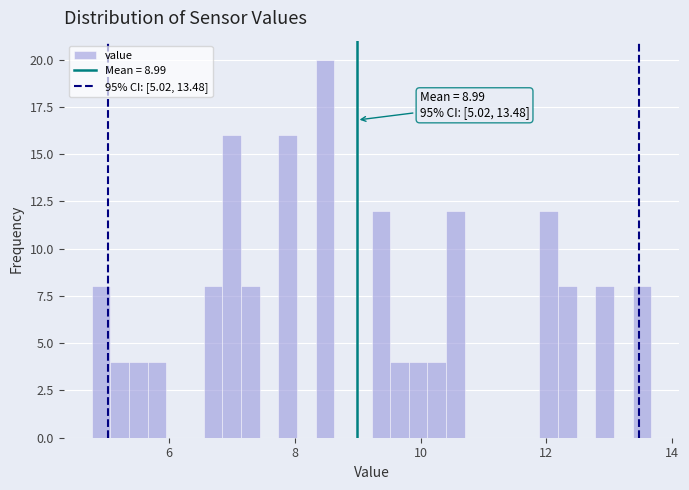

Read against the x-axis, roughly where is the centre of the tallest bar?

8.4